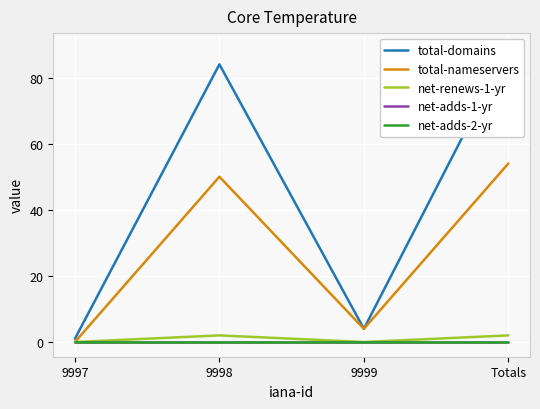

Rank the series by their maximum value, from lowest to highest.

net-adds-1-yr, net-adds-2-yr, net-renews-1-yr, total-nameservers, total-domains